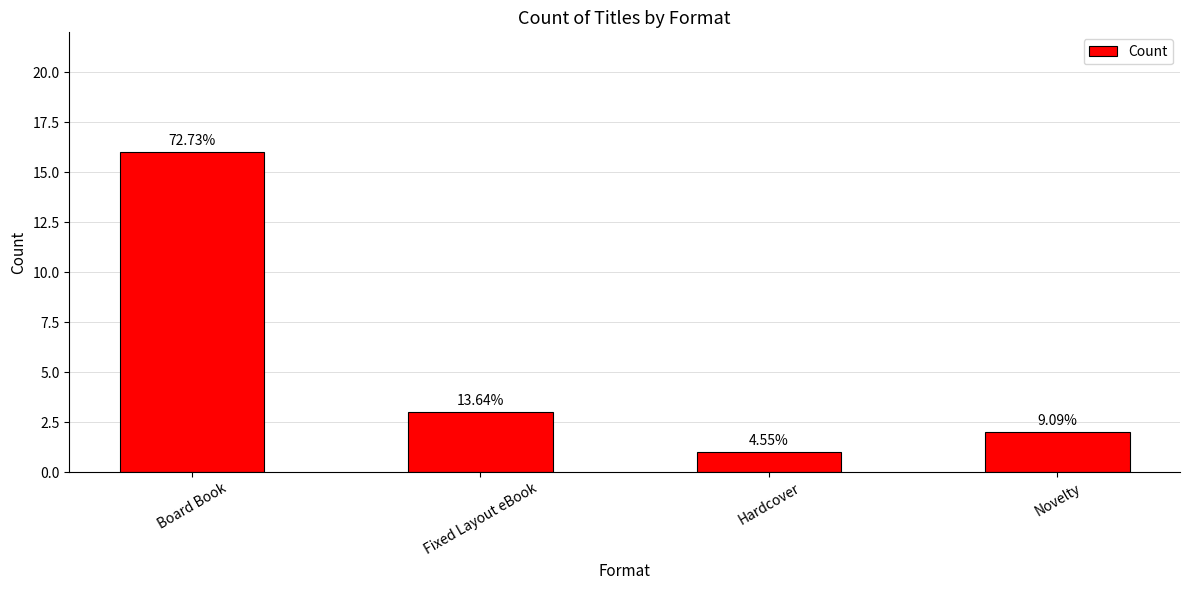

What is the greatest value displayed?

16